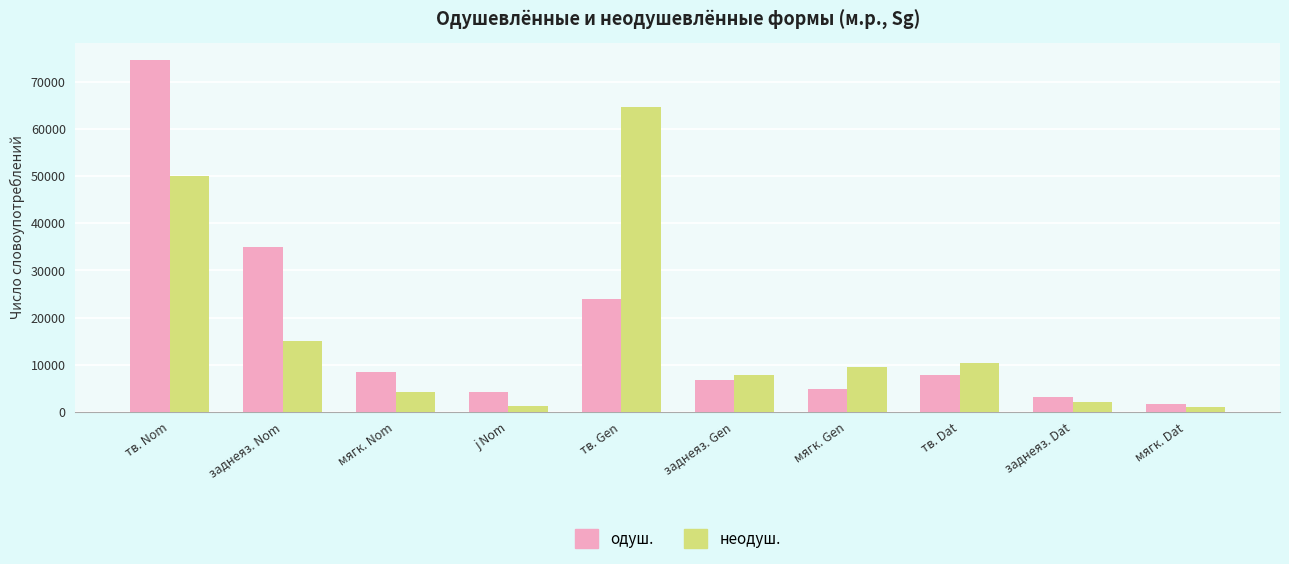

What is the total value across all series at заднеяз. Dat?

5243